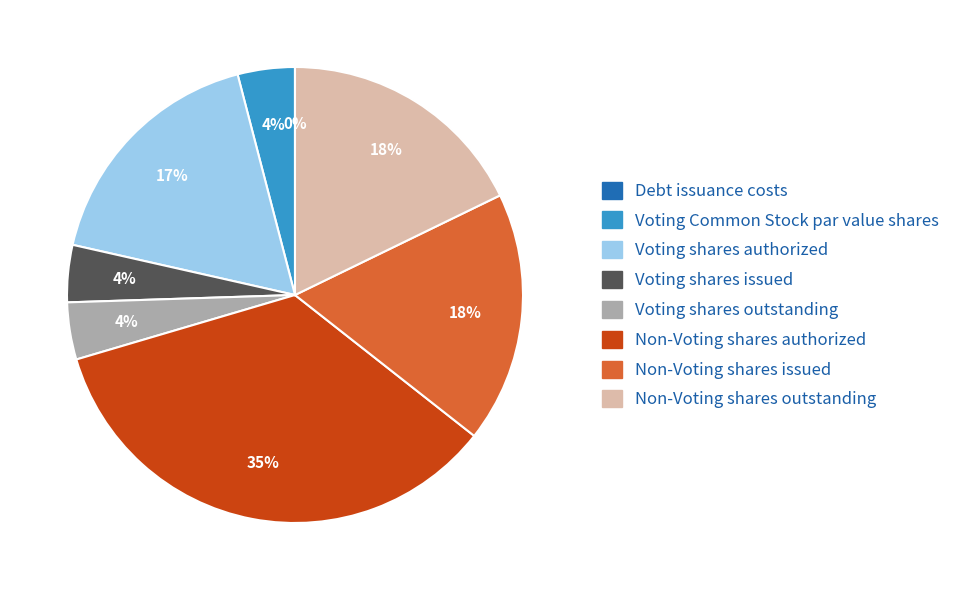

Is the sum of Voting shares outstanding and Non-Voting shares authorized greater than half?

No